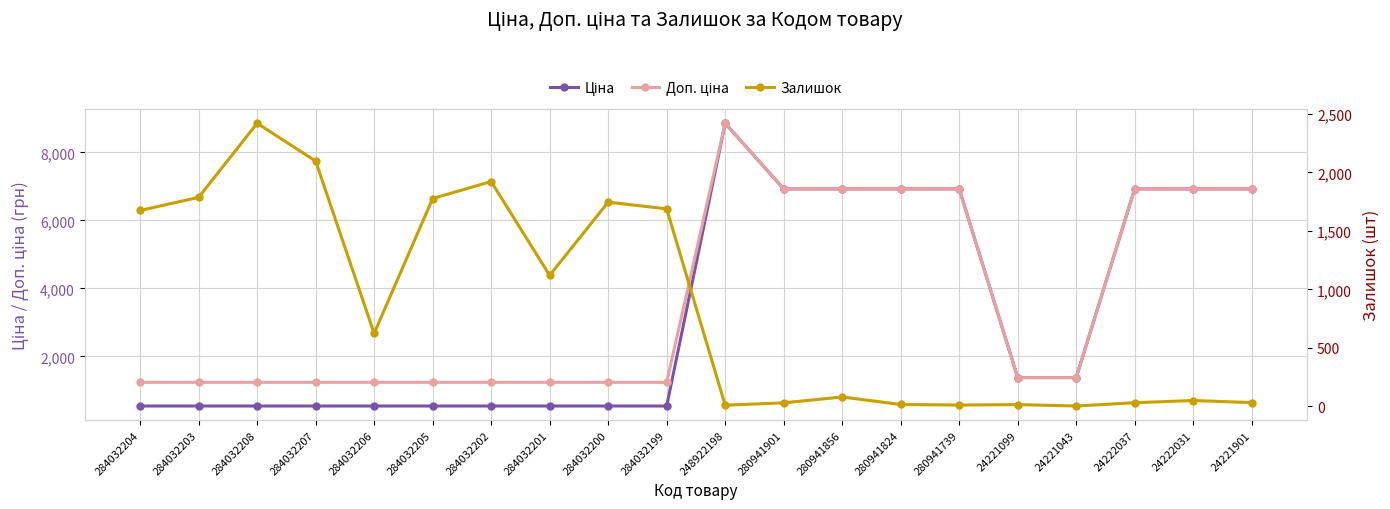

Between 284032204 and 280941824, which series saw the biggest shift?

Ціна